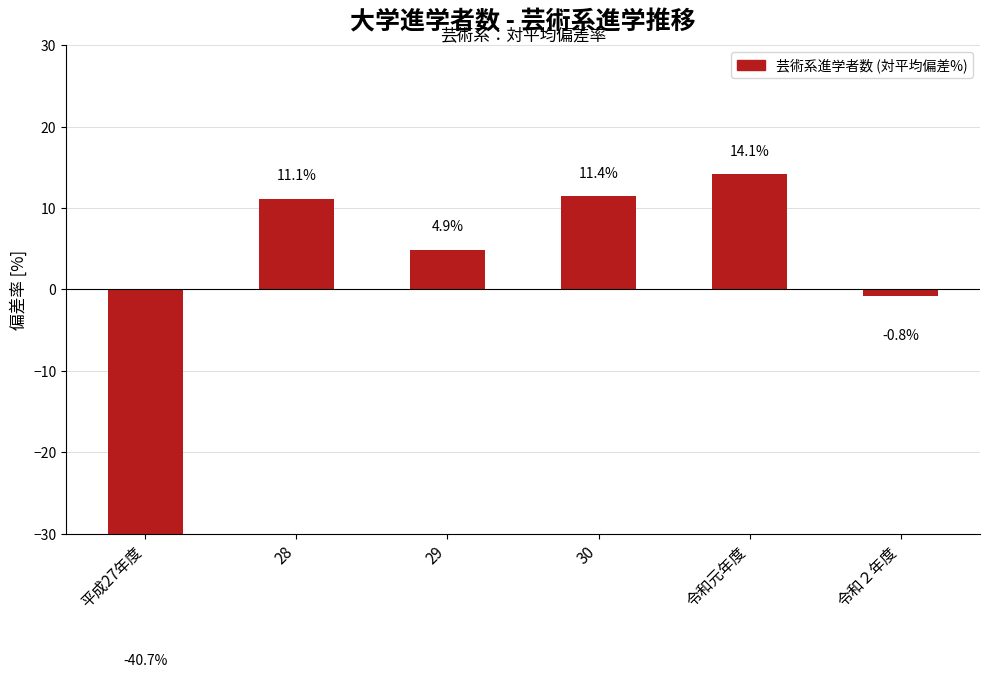

List the labels in order of value, largest first.

令和元年度, 30, 28, 29, 令和２年度, 平成27年度